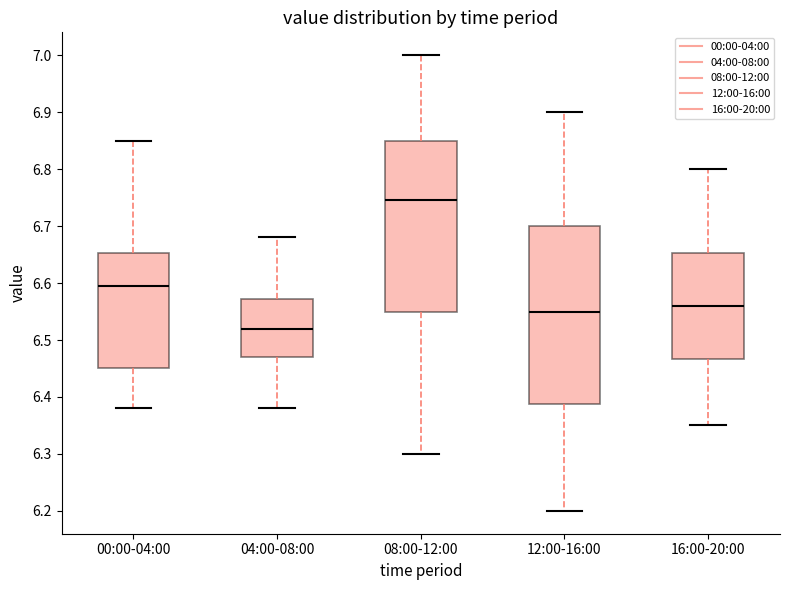

Where does the median line of the box for 04:00-08:00 sit on the y-axis? The values are not printed on the chart, so give them approximately, as read against the axis.

6.52